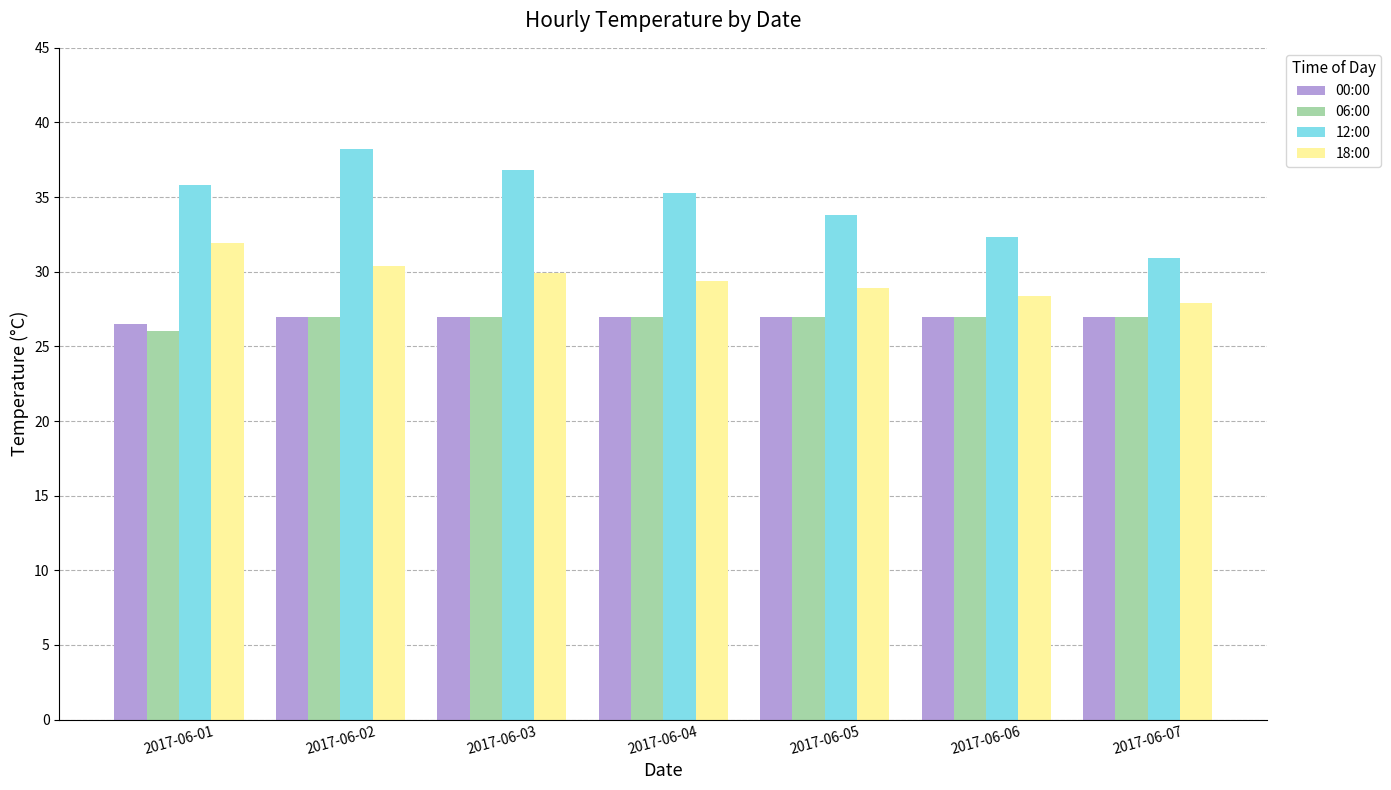

Which series changed the most between 2017-06-05 and 2017-06-07?

12:00